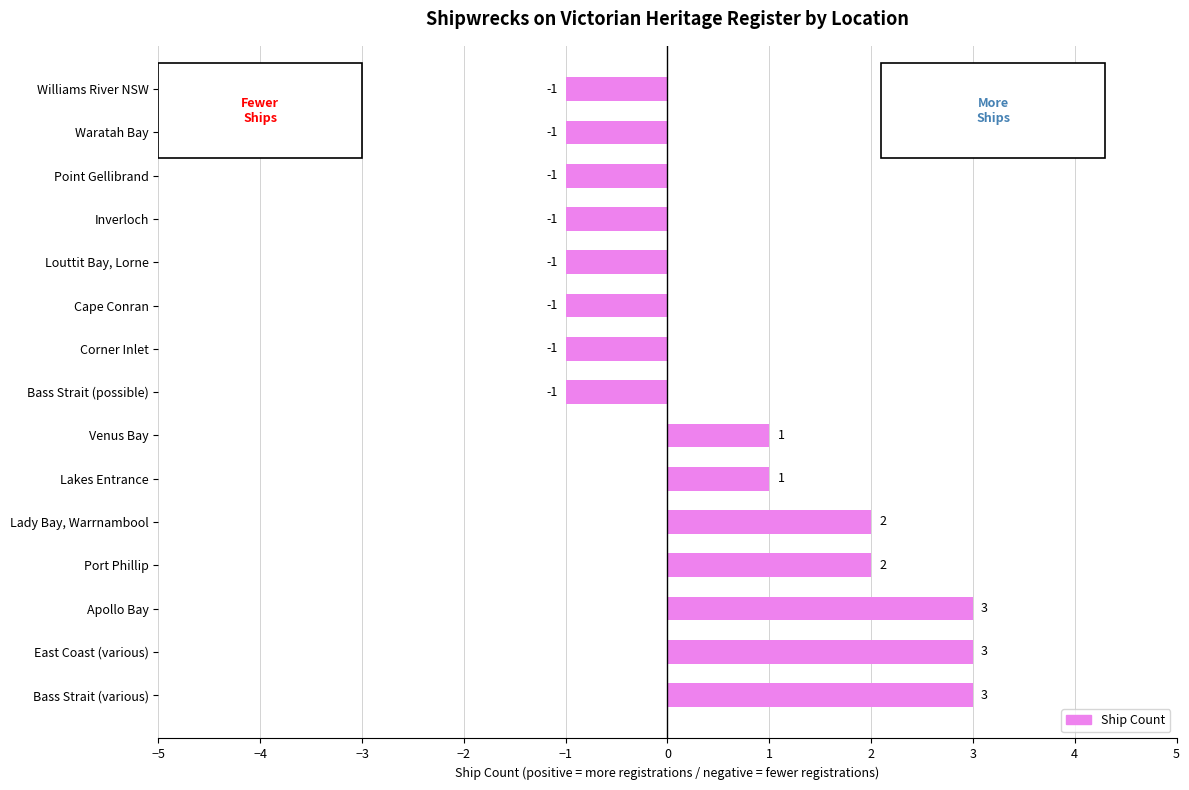

What is the maximum value shown in the chart?

3